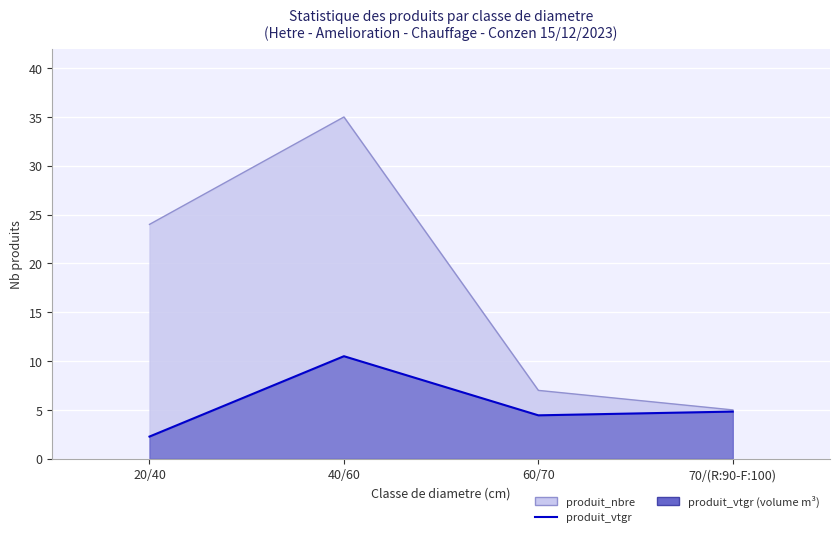

Is the value of produit_nbre at 70/(R:90-F:100) greater than the value of produit_vtgr at 70/(R:90-F:100)?

Yes